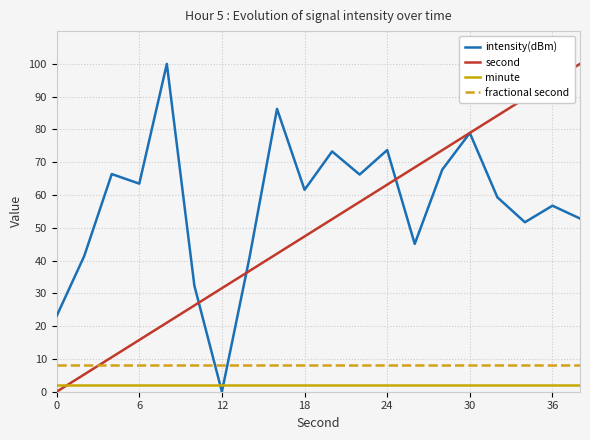

What is the highest value of the fractional second series?

8.0